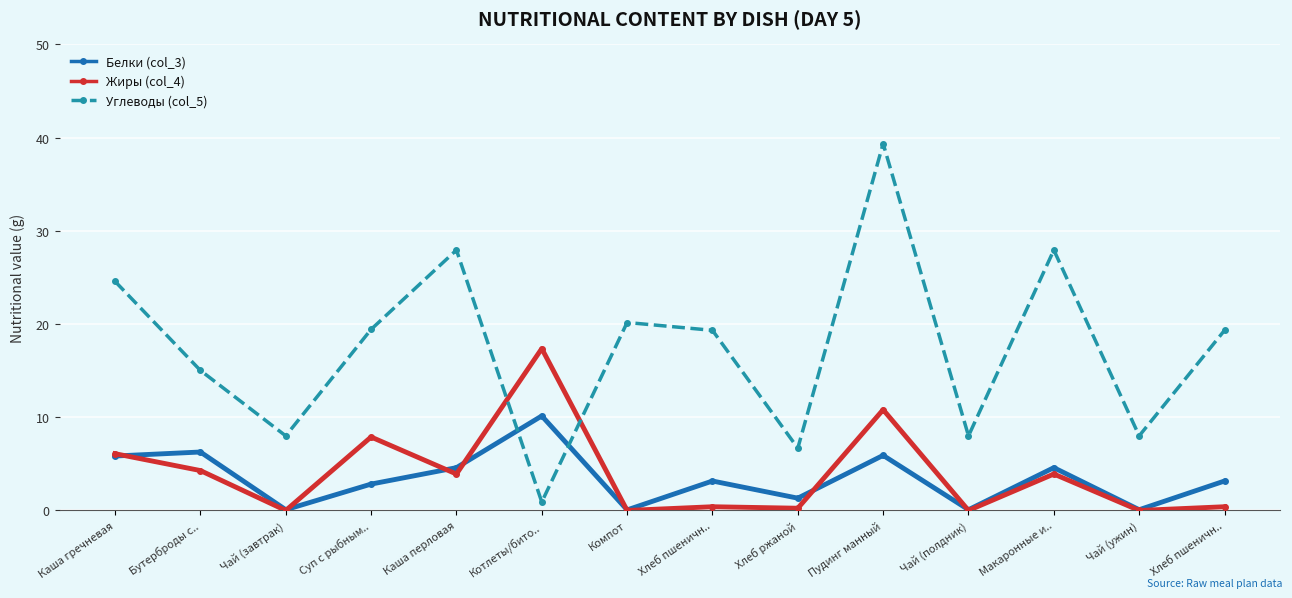

Which category has the lowest value in the Углеводы (col_5) series?

Котлеты/бито..